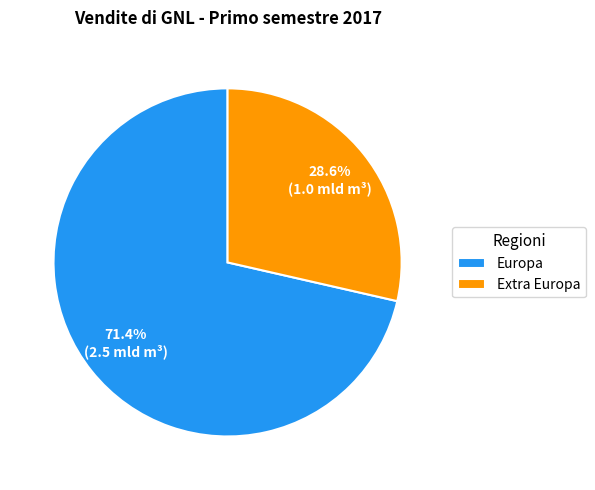

Count the number of slices in the pie.

2